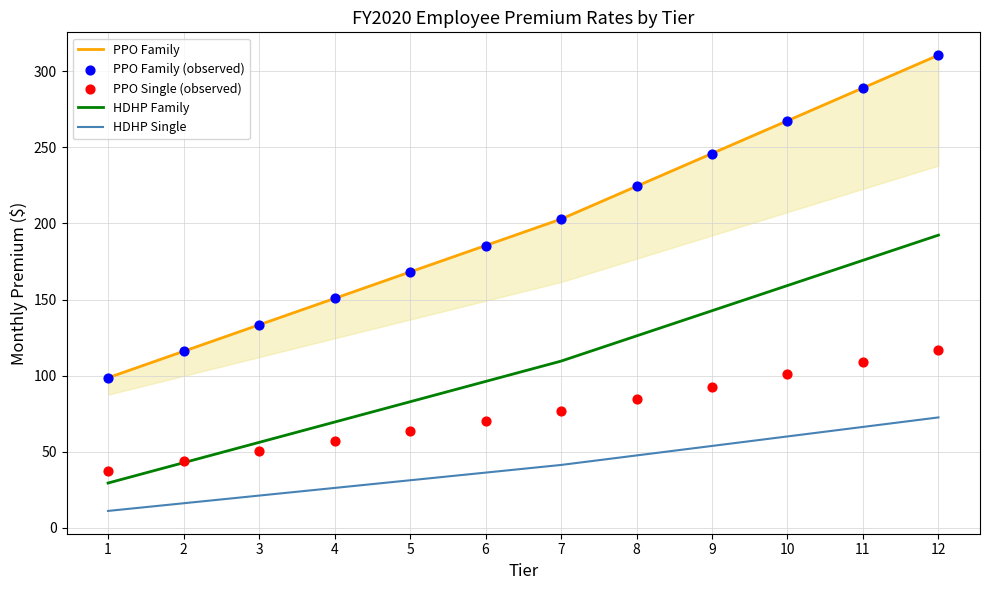

Which series reaches the maximum Y coordinate?

PPO Family